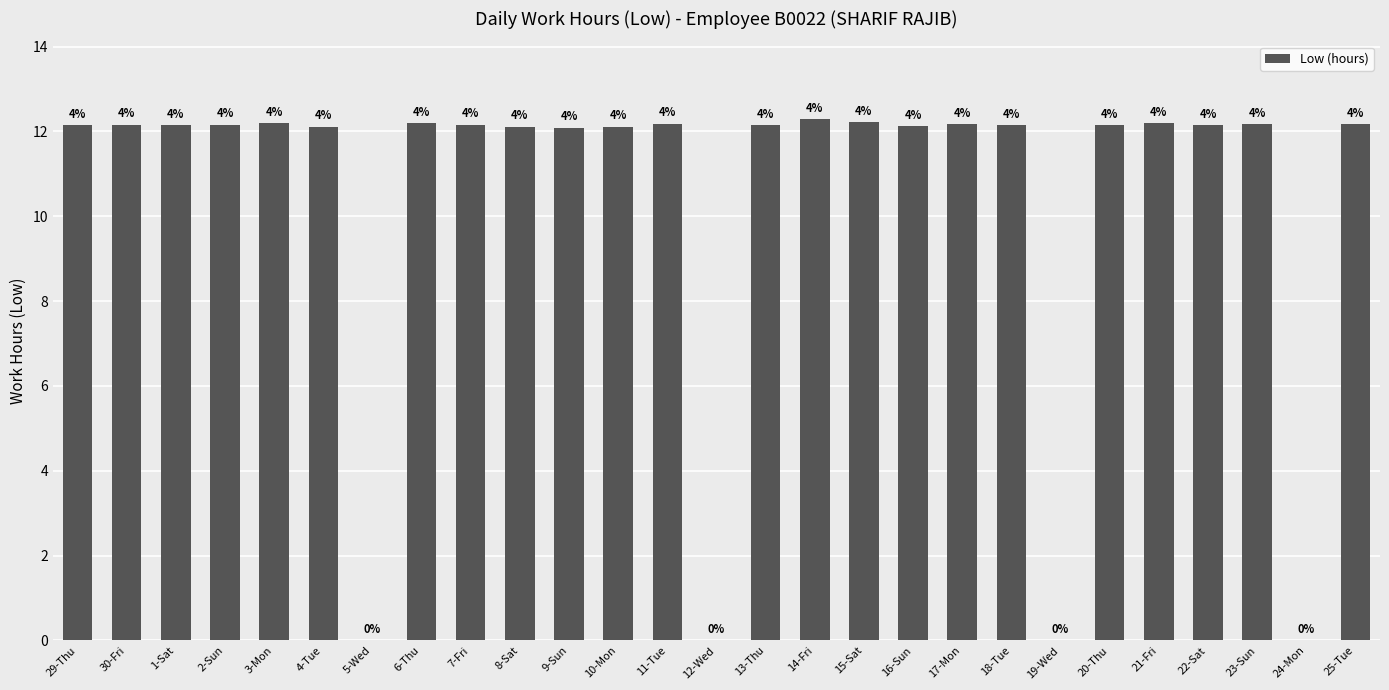

Reading left to right, list all the values displayed in this chart.

12.2	12.2	12.1	12.2	12.2	12.1	0.0	12.2	12.2	12.1	12.1	12.1	12.2	0.0	12.2	12.3	12.2	12.1	12.2	12.1	0.0	12.1	12.2	12.2	12.2	0.0	12.2